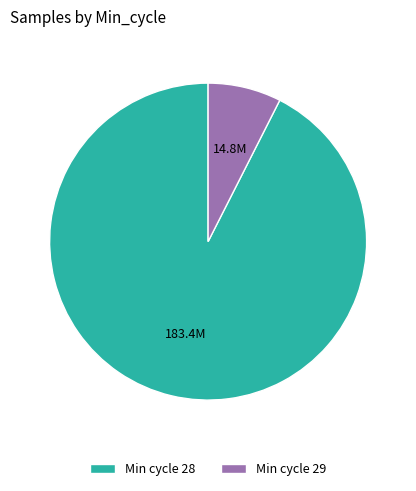

What is the smallest slice in the pie chart?

Min cycle 29